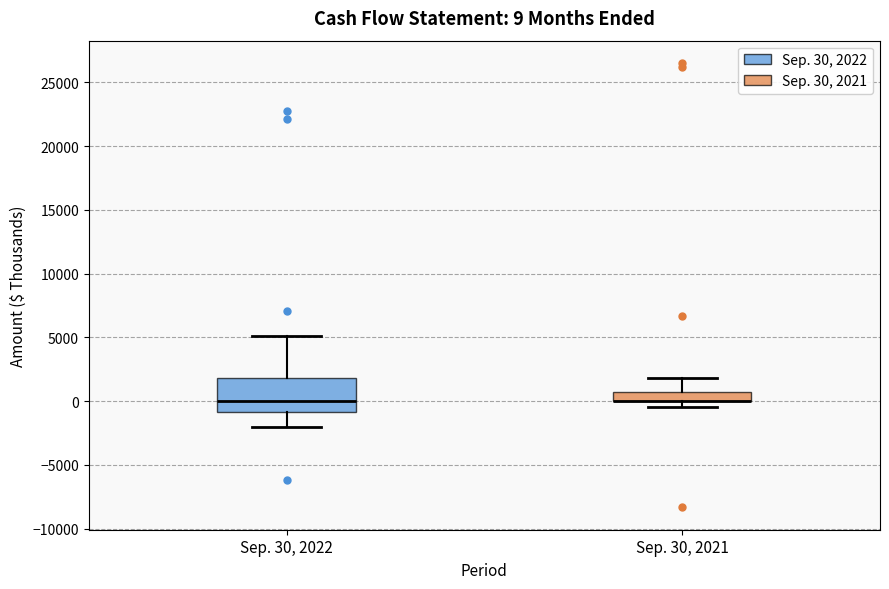

Which box is the tallest, from its lower edge to its upper edge?

Sep. 30, 2022